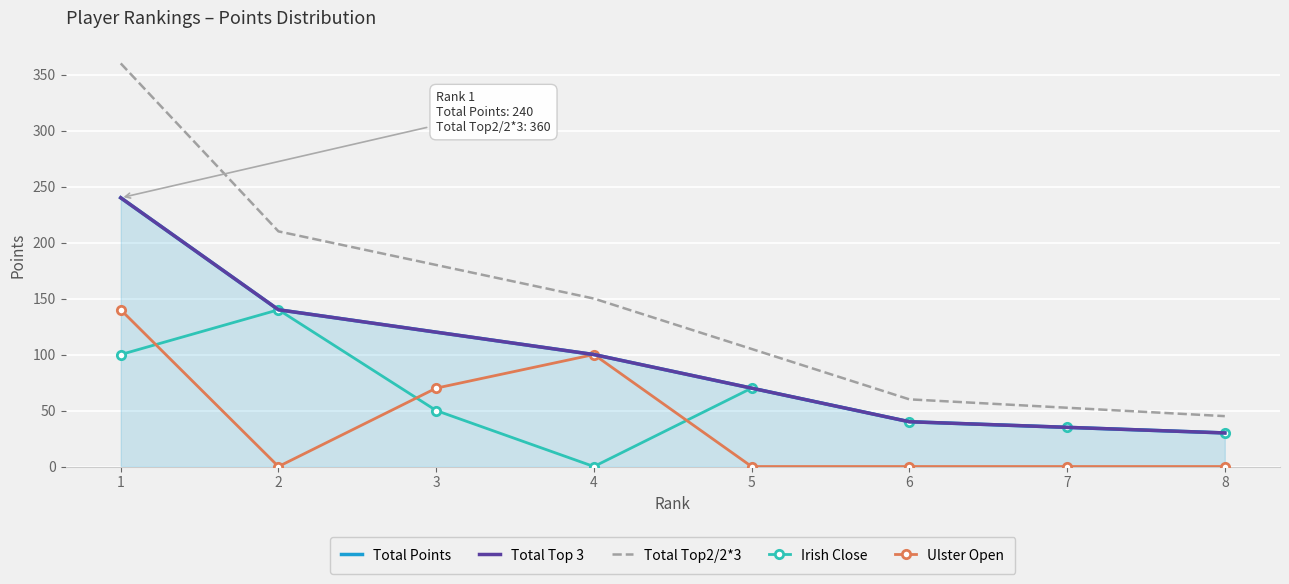

Which series changed the most between 2 and 5?

Total Top2/2*3